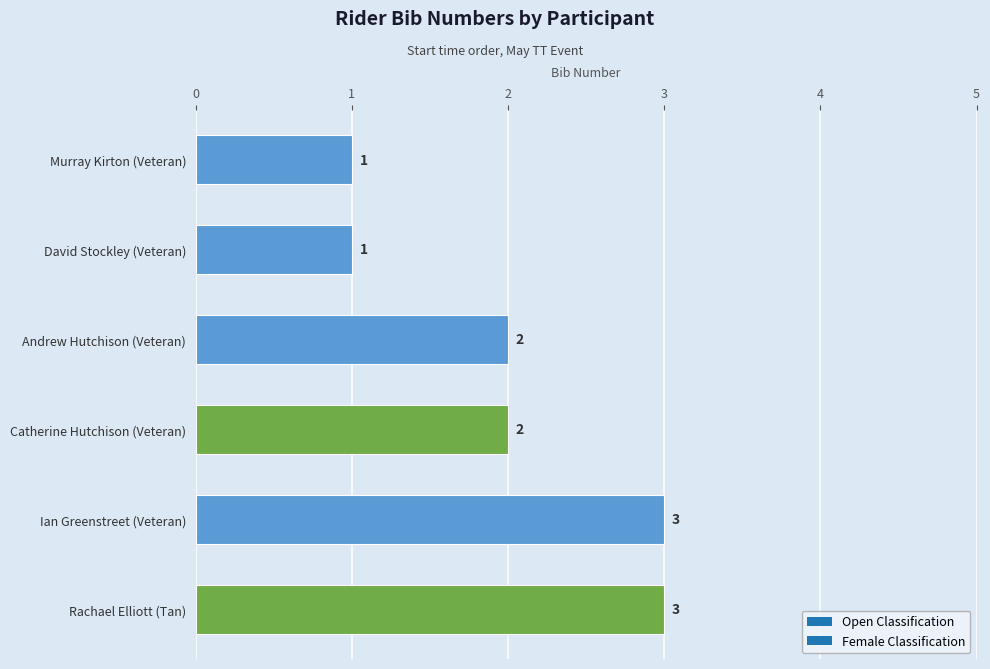

What is the ratio of the value at Rachael Elliott (Tan) to the value at David Stockley (Veteran)?

3.0